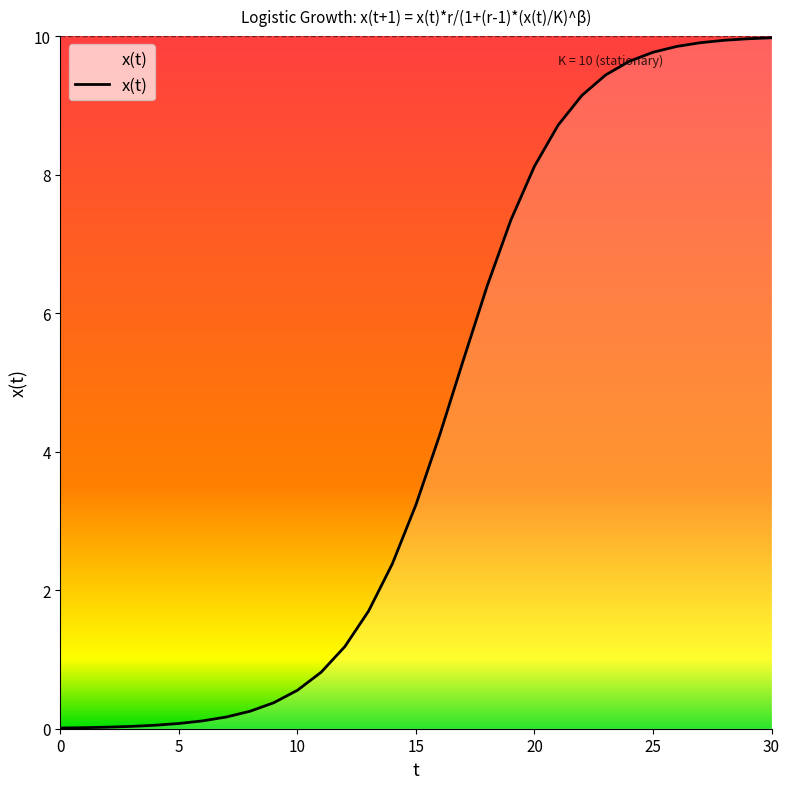

What is the difference between the maximum and minimum values?

10.0